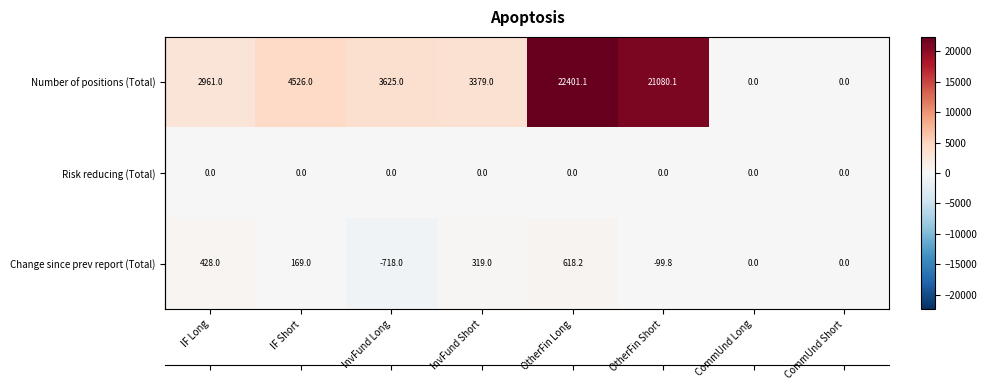

Which series changed the most between IF Long and OtherFin Short?

Number of positions (Total)